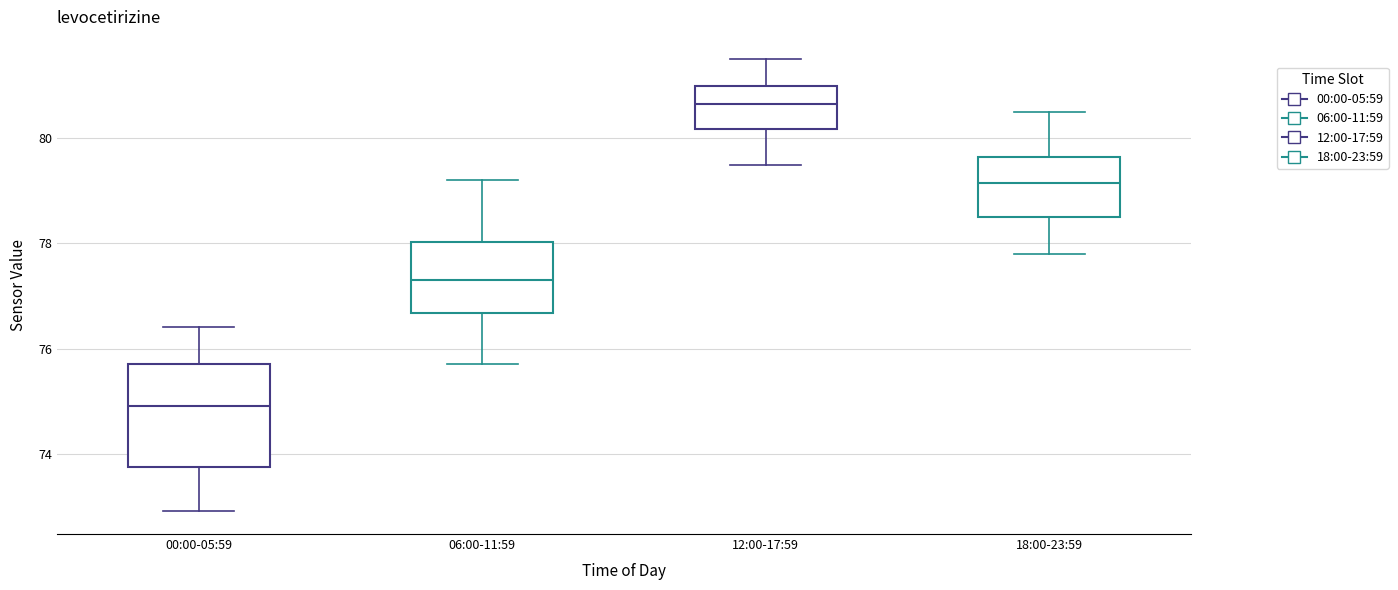

Reading left to right, transcribe this box plot: for each box, give where its median line is, the range the box spans, and where its two whiskers end, as read against the y-axis. The values are not printed on the chart, so give them approximately, as read against the axis.

00:00-05:59: median 75.0, box 73.8 to 75.8, whiskers 73.0 to 76.4
06:00-11:59: median 77.4, box 76.6 to 78.0, whiskers 75.8 to 79.2
12:00-17:59: median 80.6, box 80.2 to 81.0, whiskers 79.6 to 81.6
18:00-23:59: median 79.2, box 78.6 to 79.6, whiskers 77.8 to 80.6